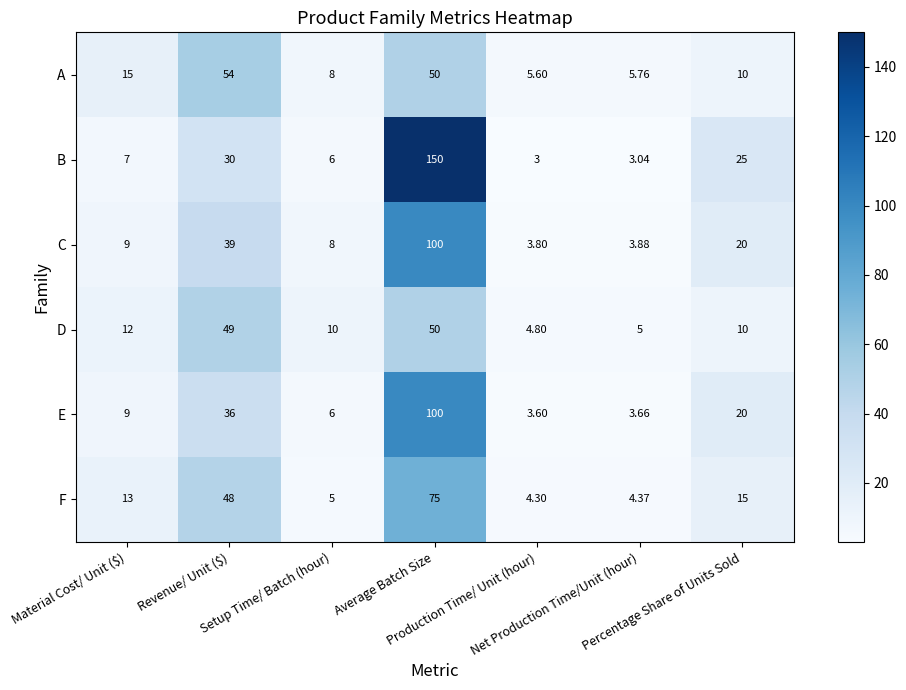

At which category is the sum across all series the highest?

Average Batch Size